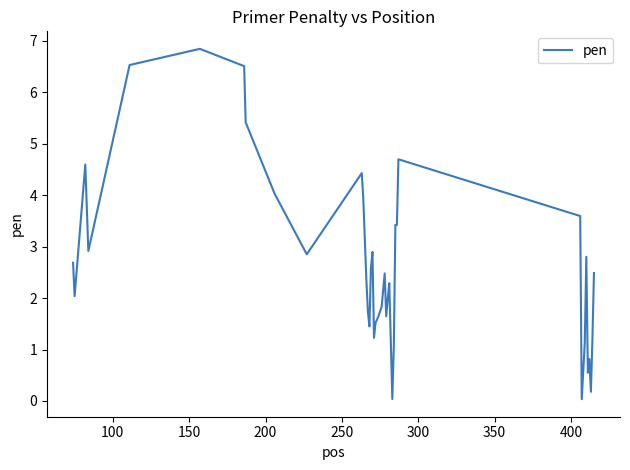

What is the maximum value shown in the chart?

6.8